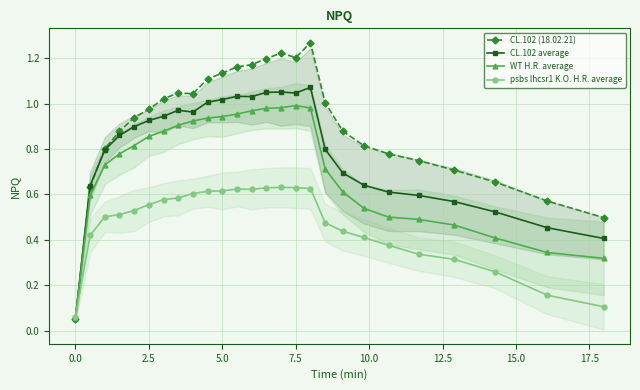

Which series has the largest total across all categories?

CL.102 (18.02.21)